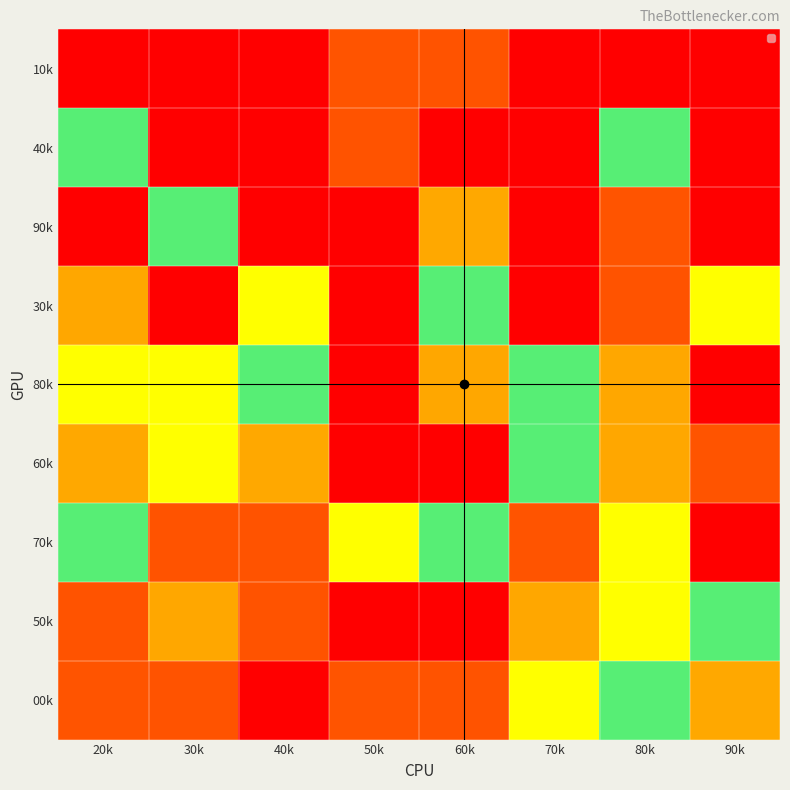

List the series in order of their peak value, lowest first.

90k, 80k, 60k, 10k, 40k, 30k, 70k, 50k, 00k